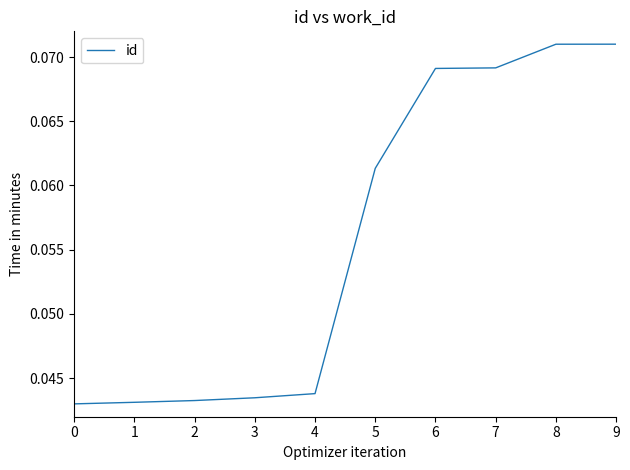

The chart shows a value of 0.0 at 7. True or false?

False